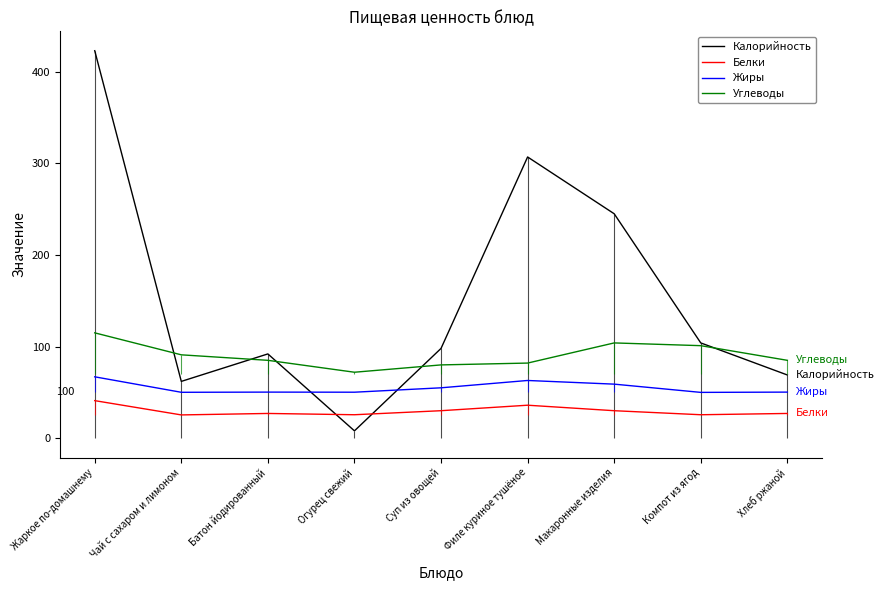

What is the difference between the maximum and minimum values in the Жиры series?

17.0